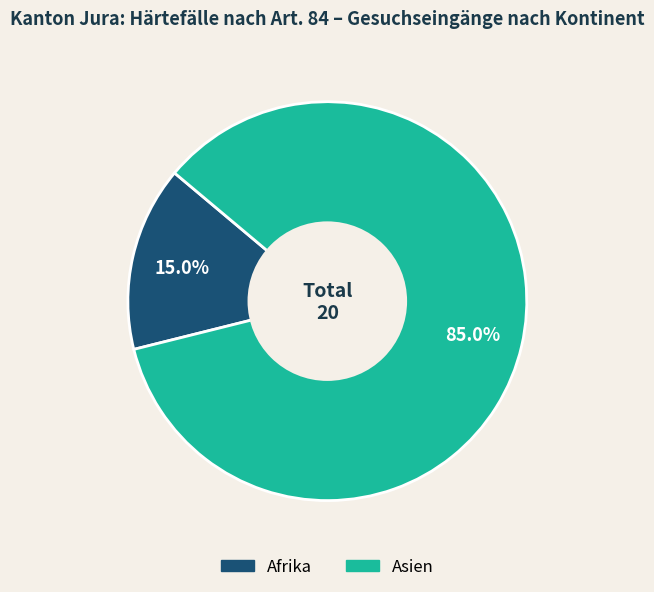

What is the total percentage of Asien and Afrika?

100.0%